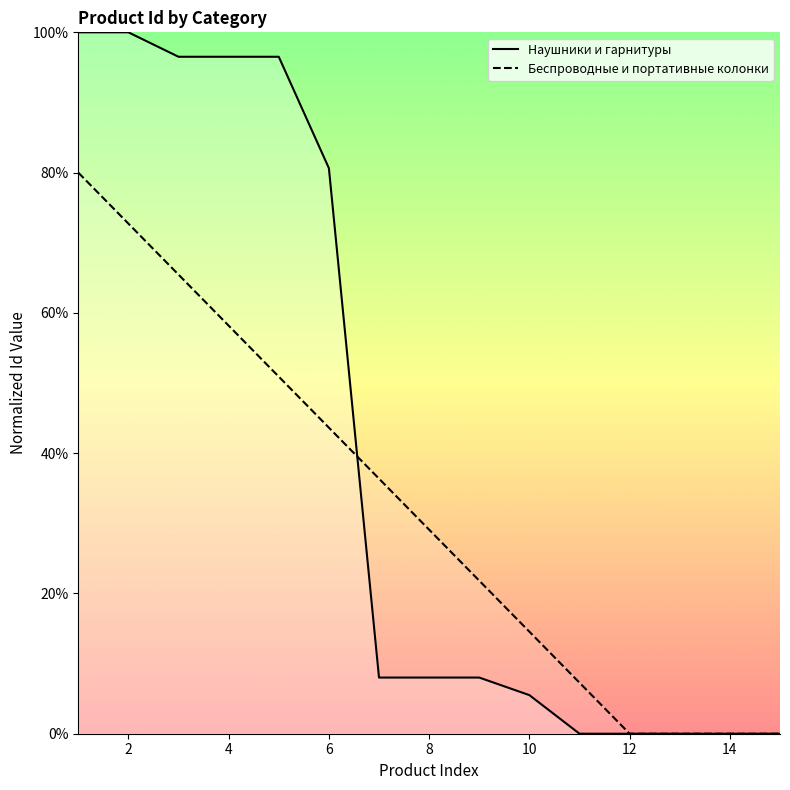

List the series in order of their overall mean, lowest first.

Беспроводные и портативные колонки, Наушники и гарнитуры